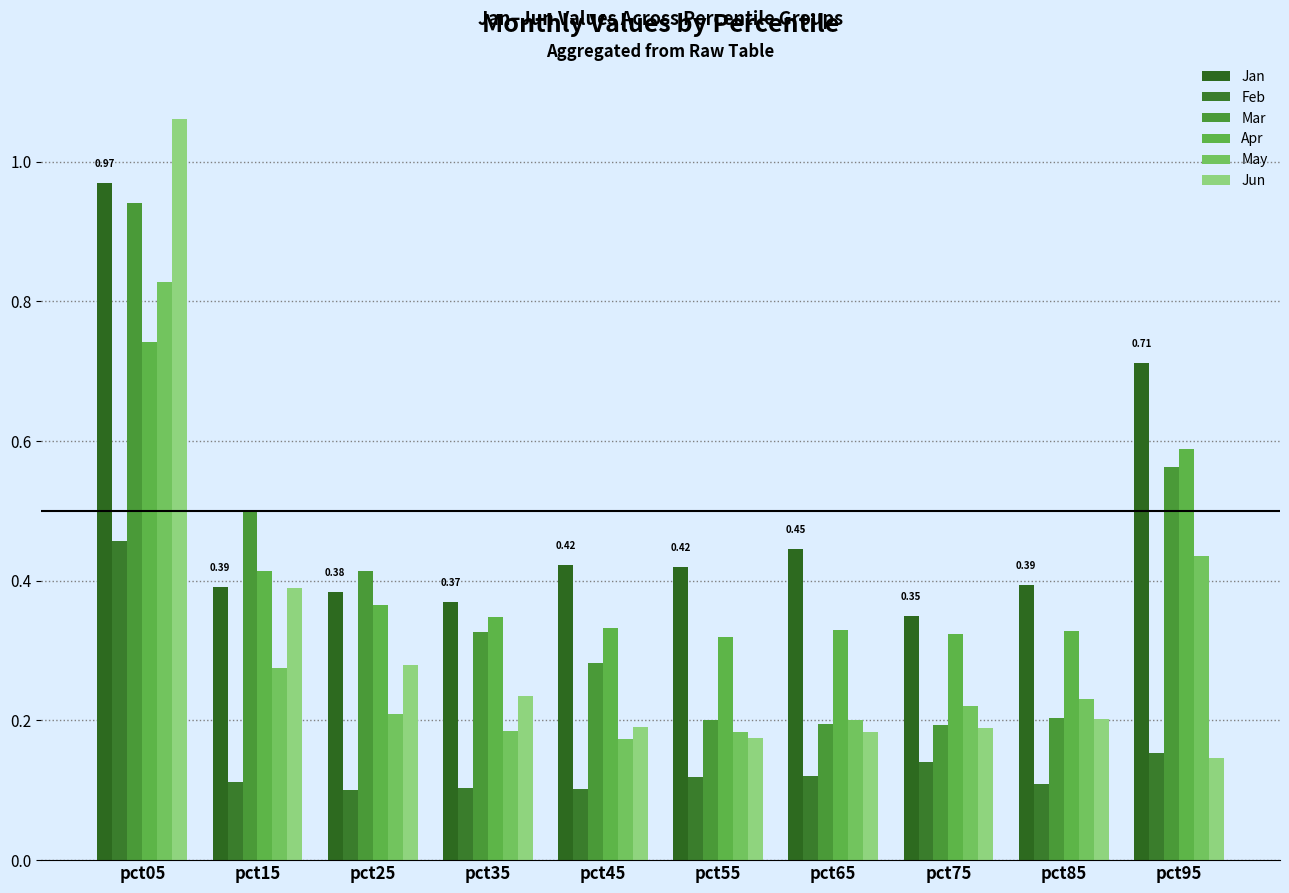

What is the difference between the second highest and minimum values in the Mar series?

0.4